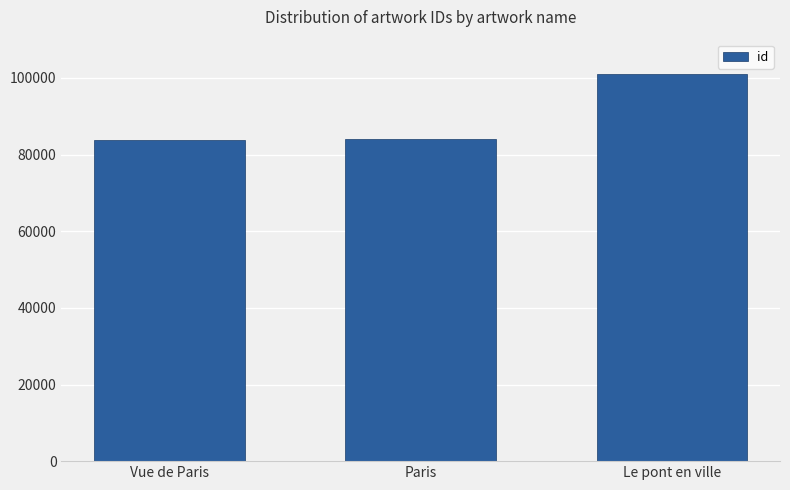

What is the label of the 2nd bar from the right?

Paris